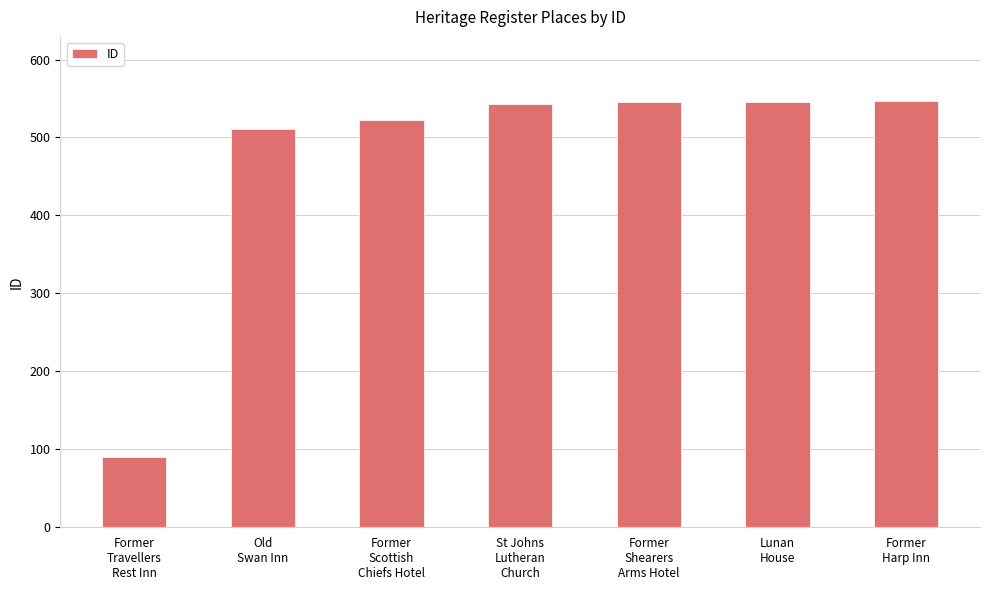

What is the approximate value at Old
Swan Inn, to the nearest 5?

510